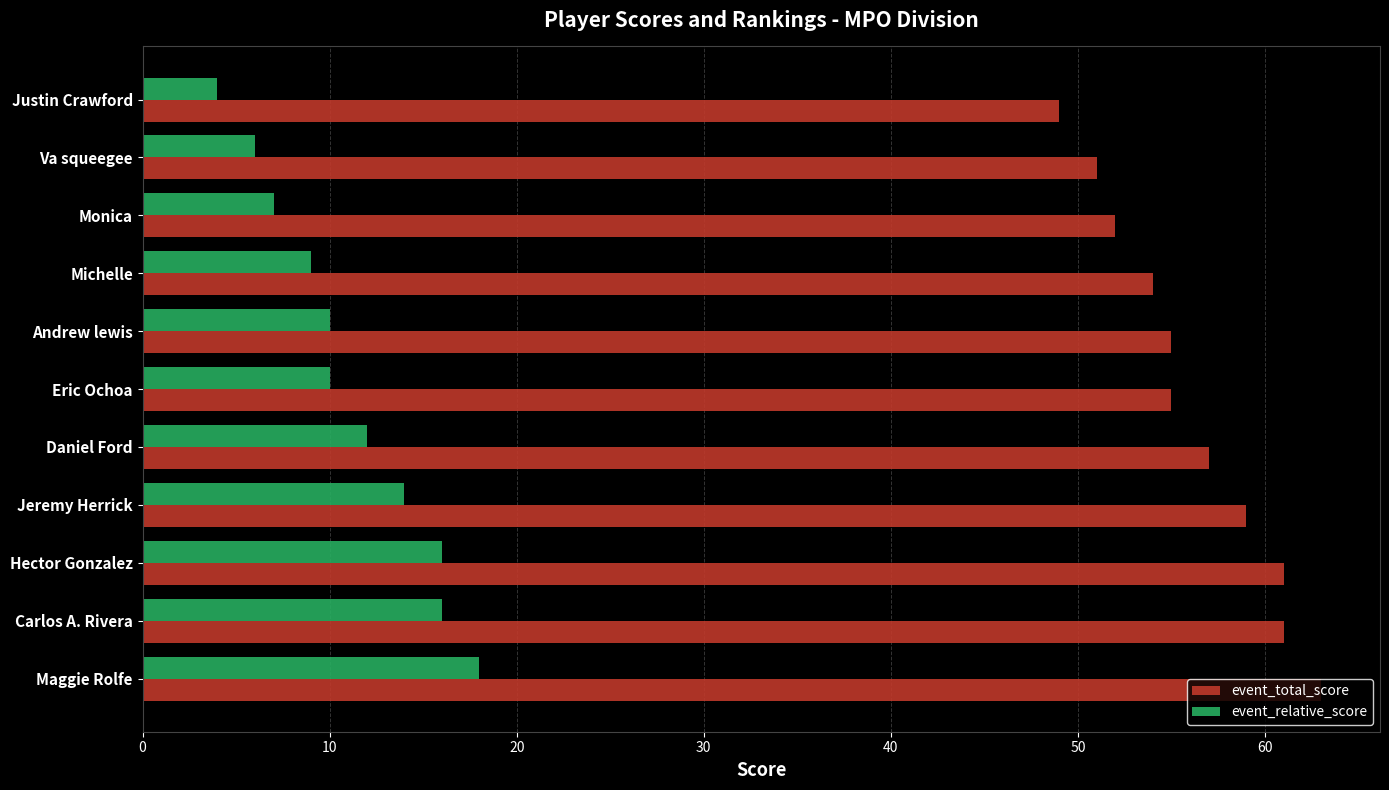

True or false: event_total_score has a value of 87 at Va squeegee.

False